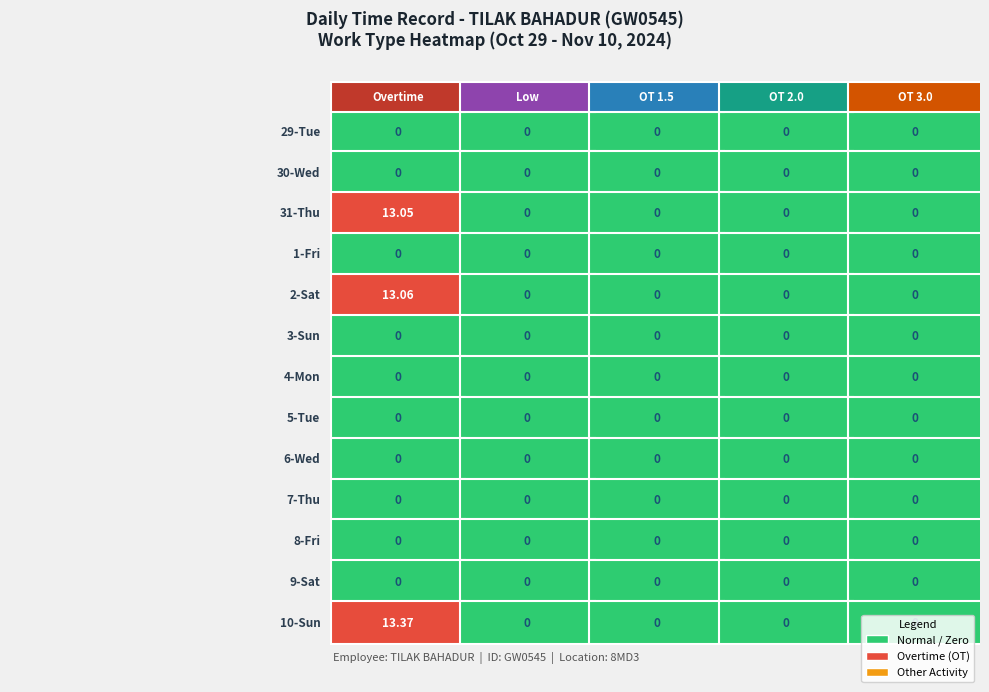

Which series has the largest total across all categories?

10-Sun